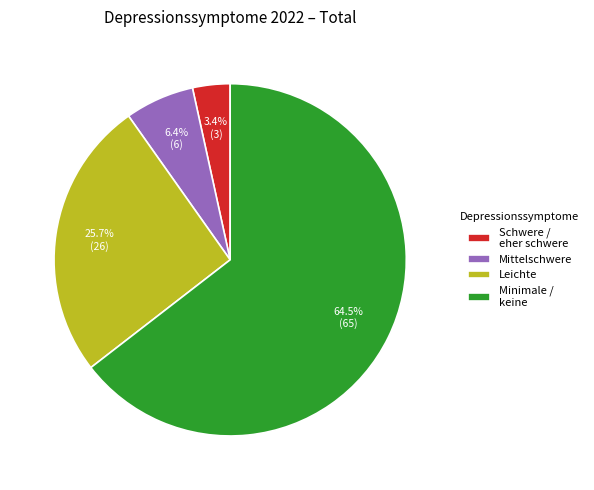

How many slices are in this pie chart?

4